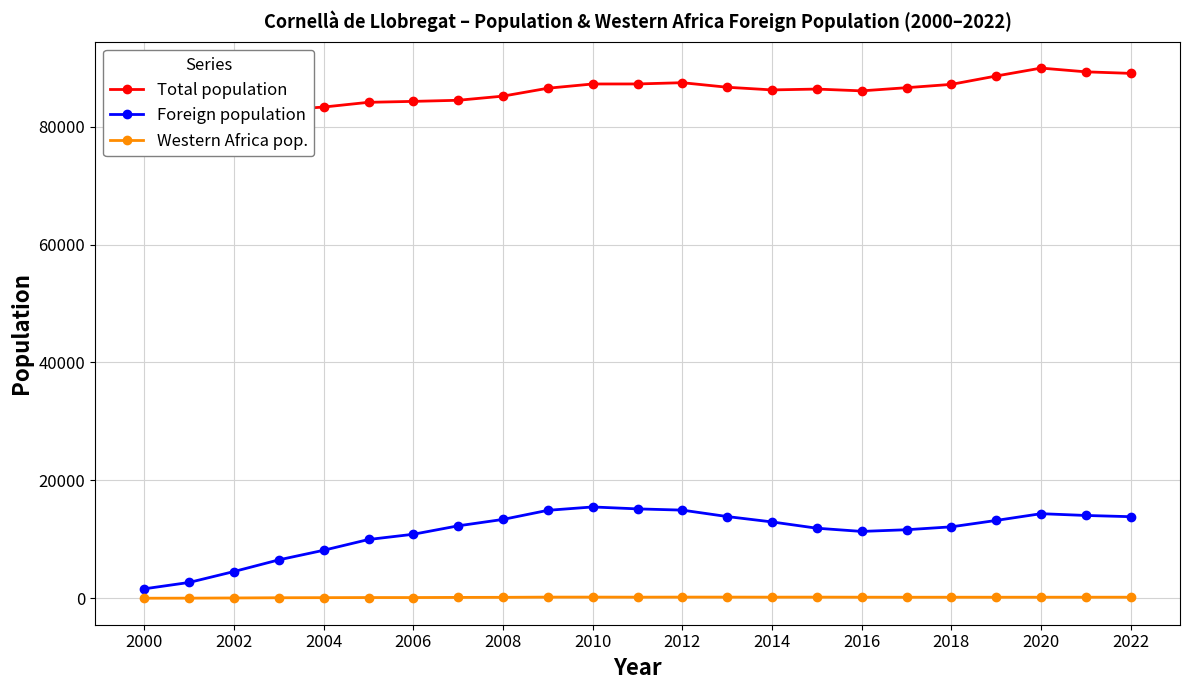

How many categories are shown in the chart?

23